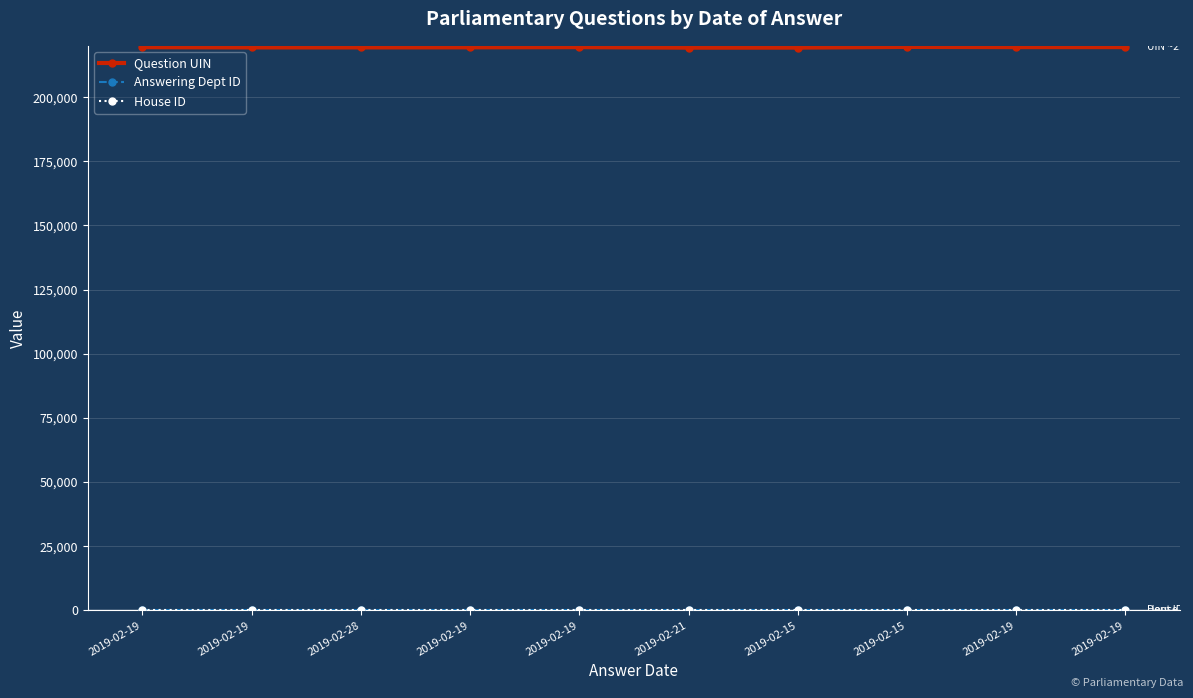

True or false: Answering Dept ID and Question UIN intersect in this chart.

False